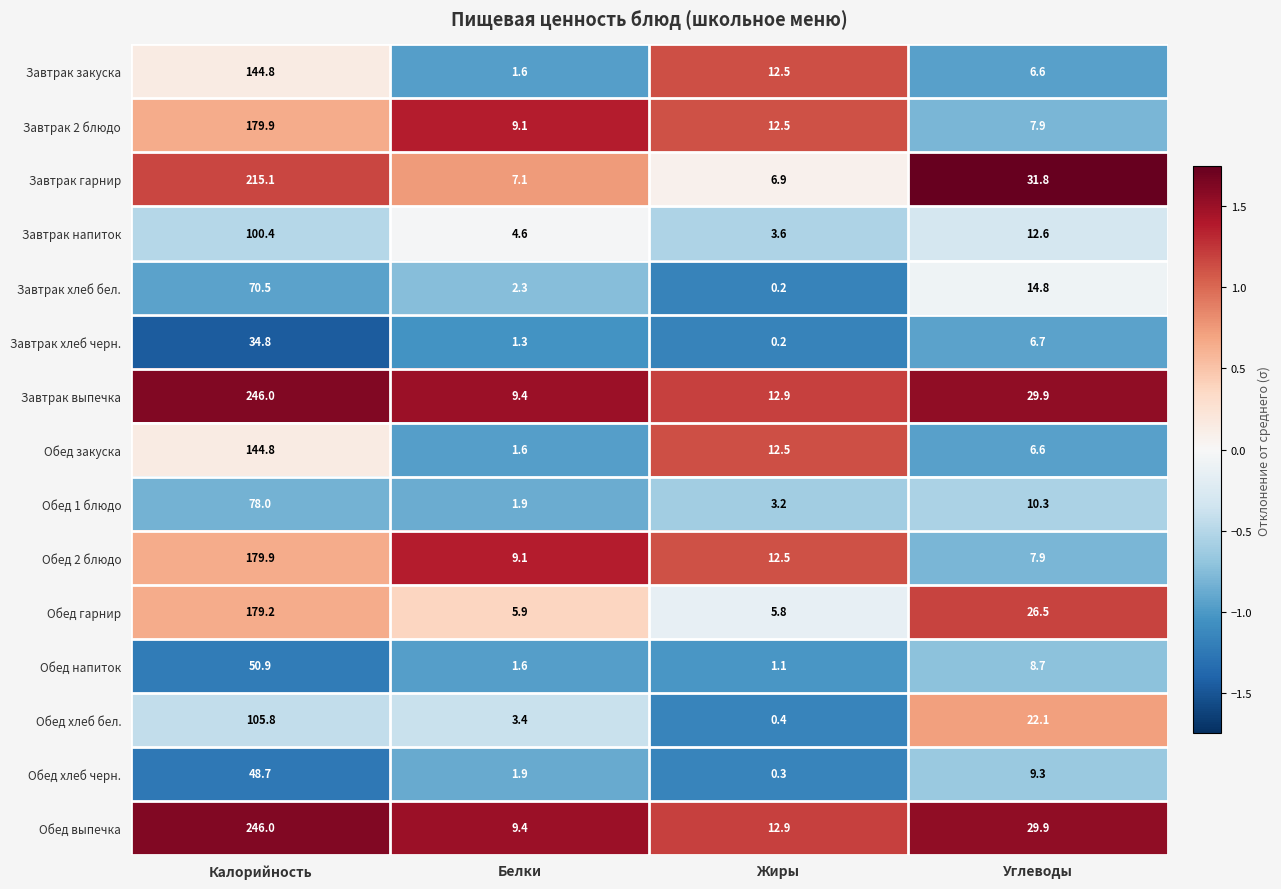

What is the spread (max minus min) of values at Калорийность?

211.2